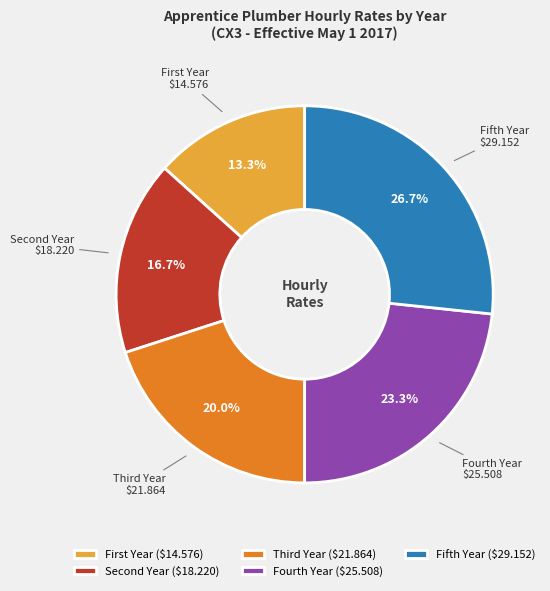

Rank the categories by value from highest to lowest.

Fifth Year, Fourth Year, Third Year, Second Year, First Year